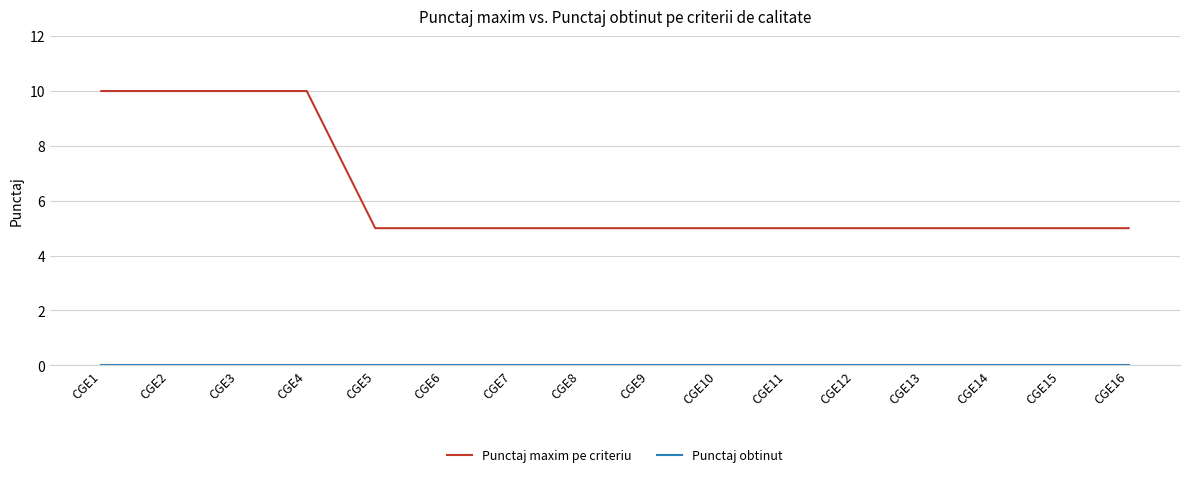

What is the total value across all series at CGE1?

10